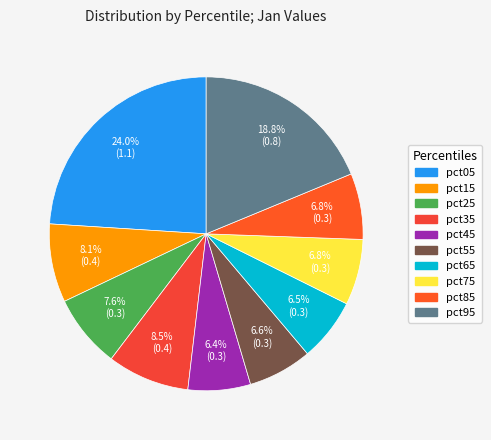

Between pct35 and pct85, which is larger?

pct35